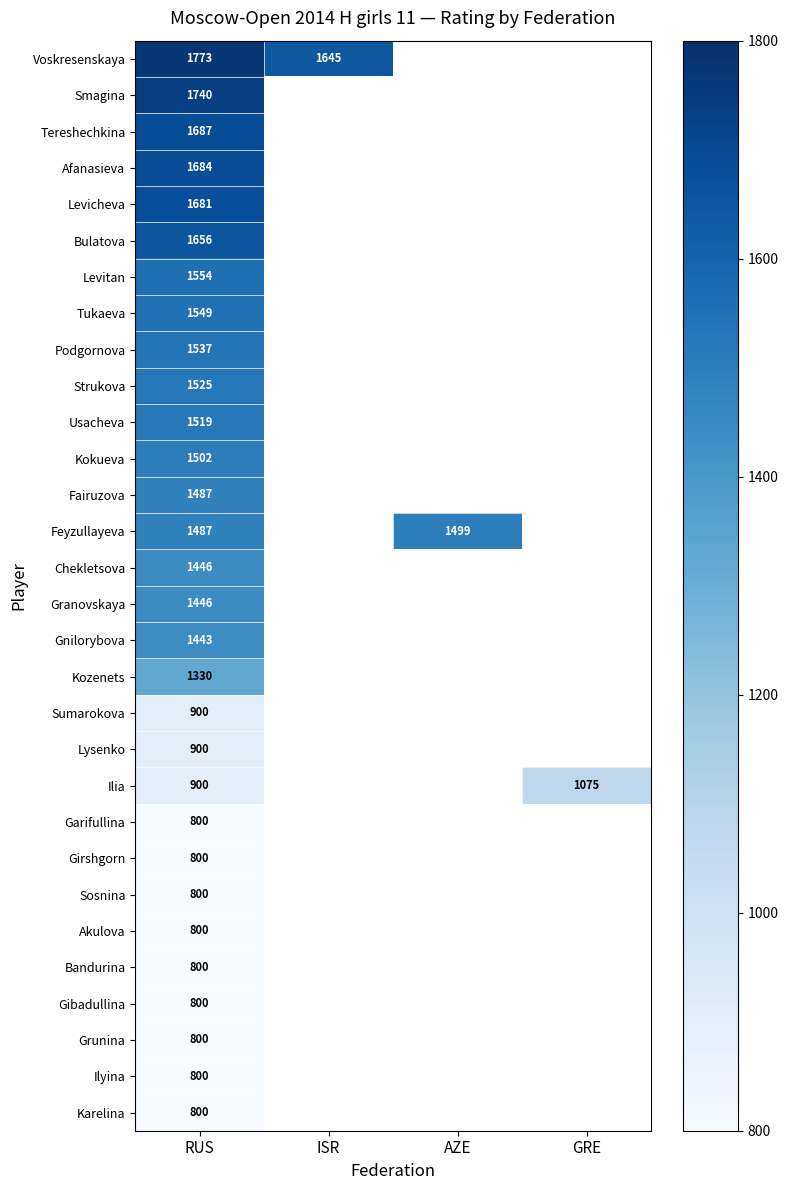

True or false: Voskresenskaya has a value of 2294 at ISR.

False